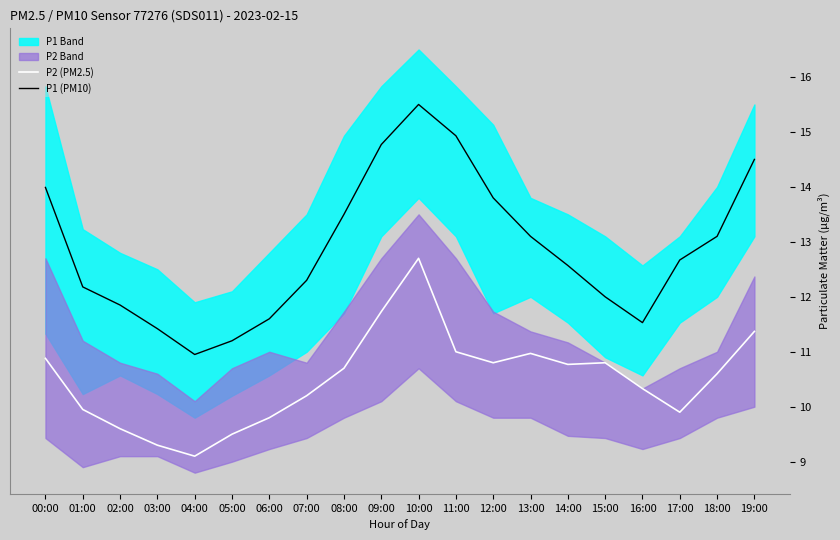

List the series in order of their peak value, lowest first.

P2 (PM2.5), P1 (PM10)